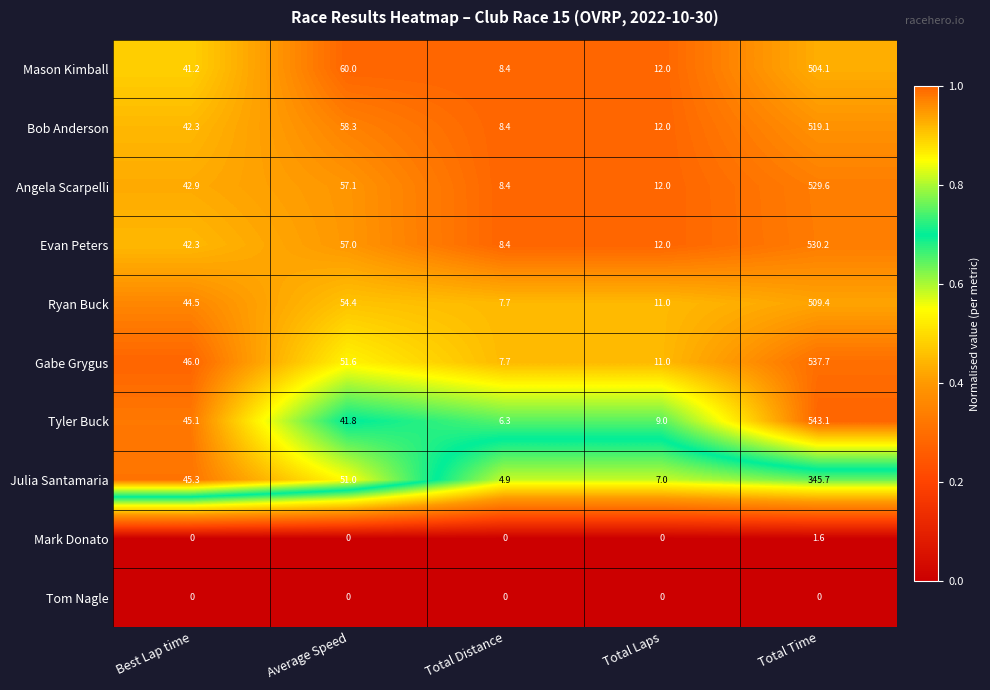

List the labels in order of Julia Santamaria value, largest first.

Total Time, Average Speed, Best Lap time, Total Laps, Total Distance